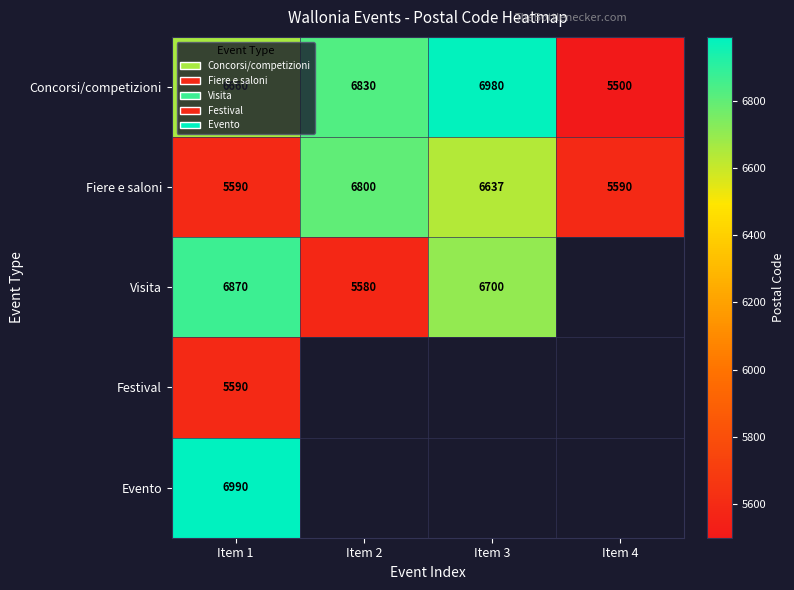

What is the minimum value for Concorsi/competizioni?

5500